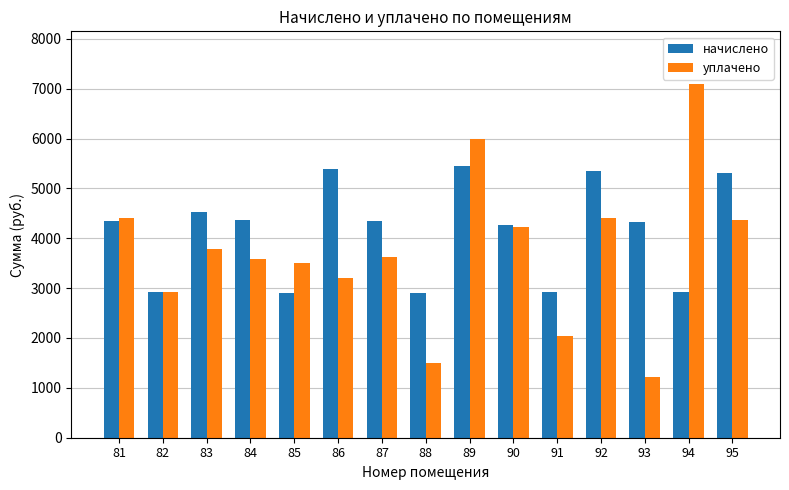

What is the value of the начислено bar at the 15th from the left?

5311.6